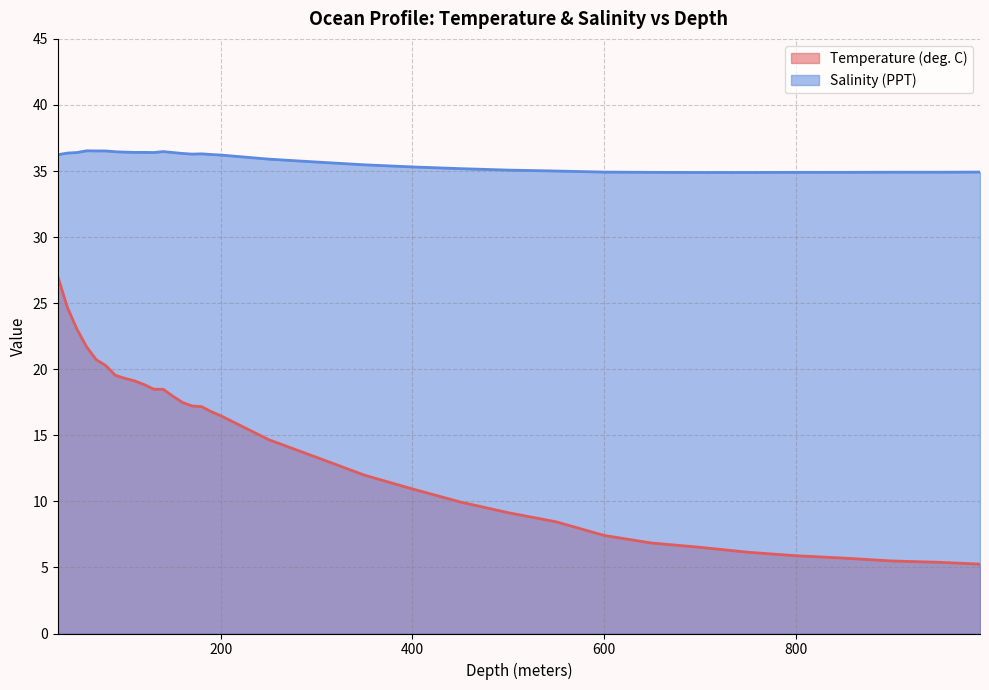

What is the label of the 11th point from the right?

500.0